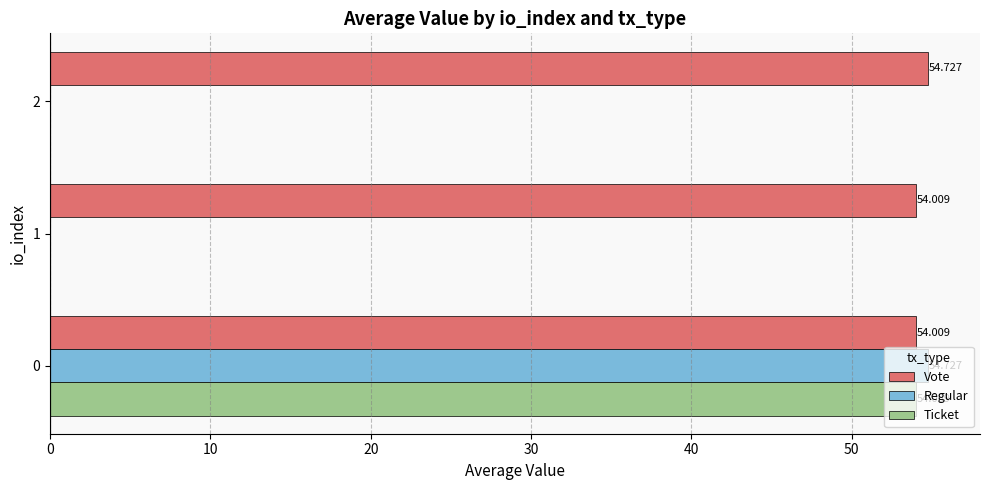

The Vote series shows 54.0 at 0. True or false?

True